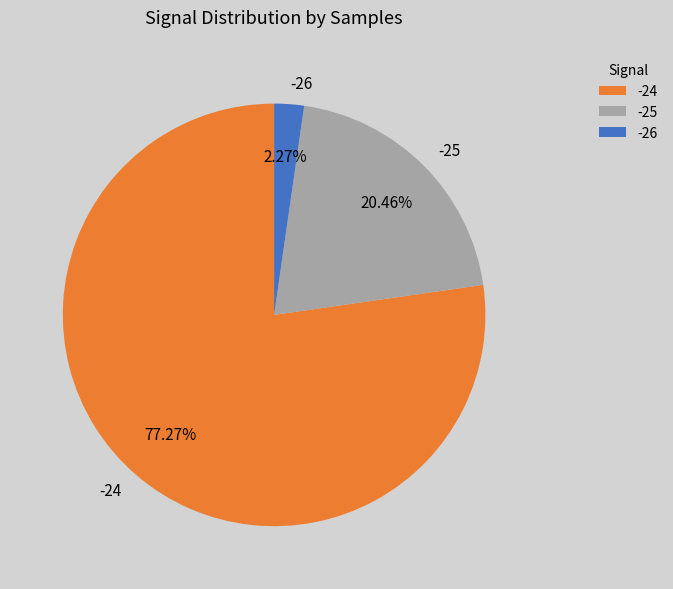

Which slice is the smallest?

-26